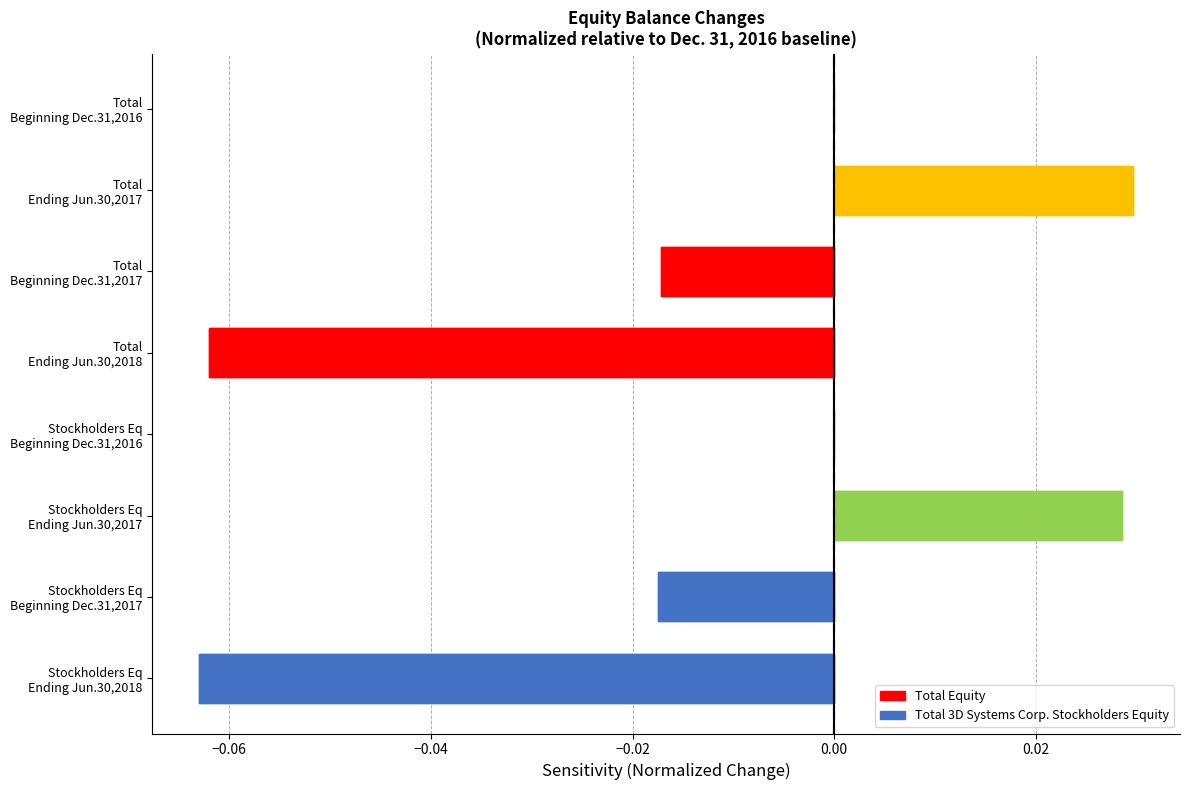

How many values in the Total 3D Systems Corporation Stockholders Equity series are below 0?

2